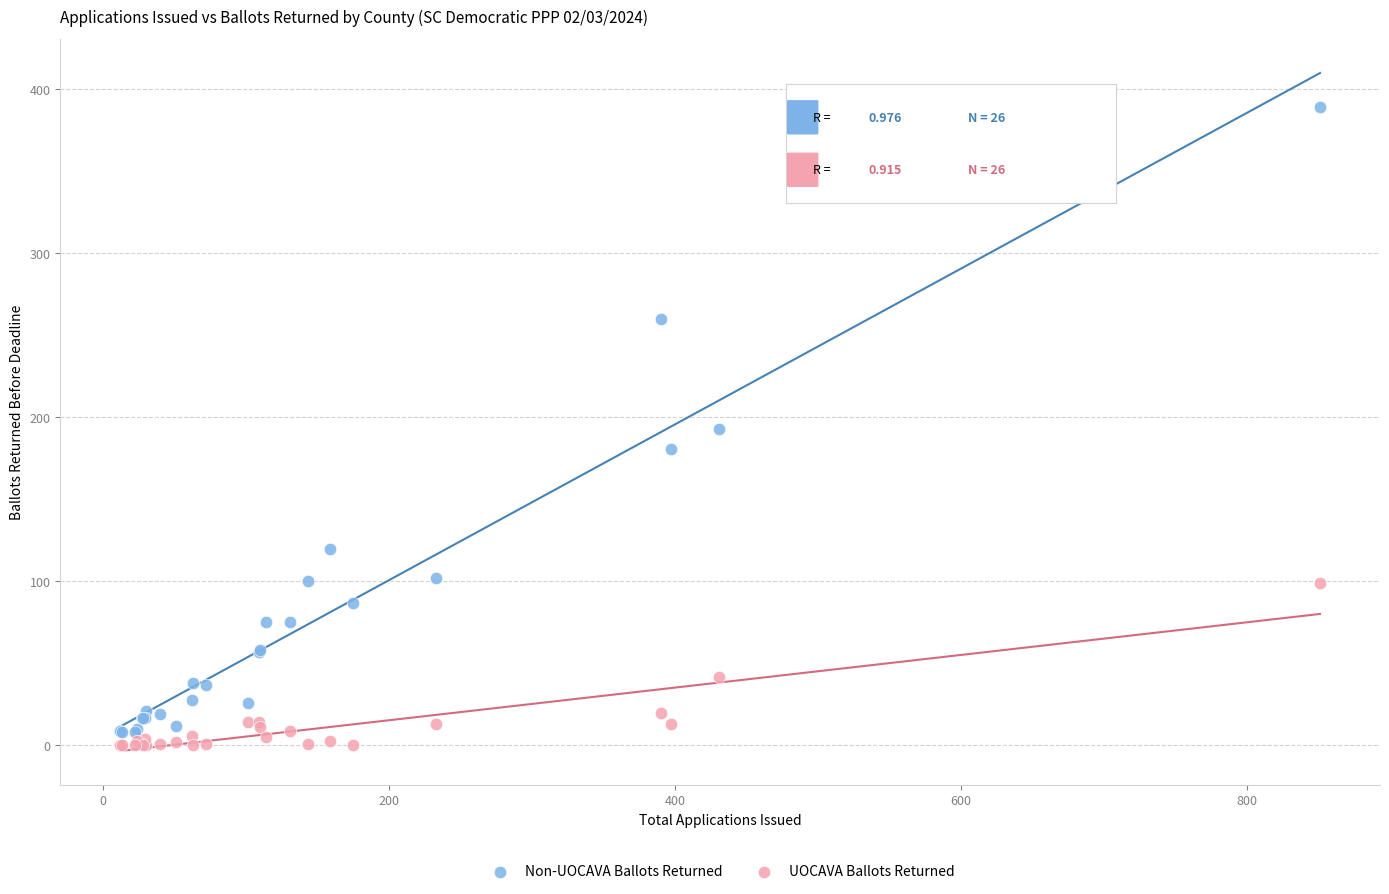

Which series has the widest spread of Y values?

Non-UOCAVA Ballots Returned